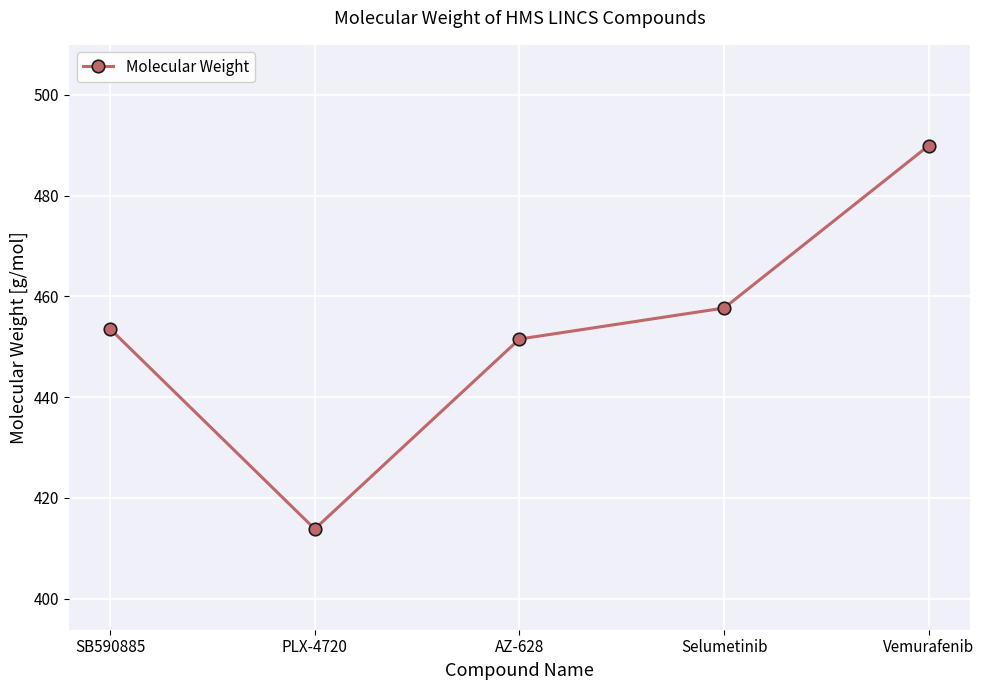

What is the smallest value displayed?

413.8